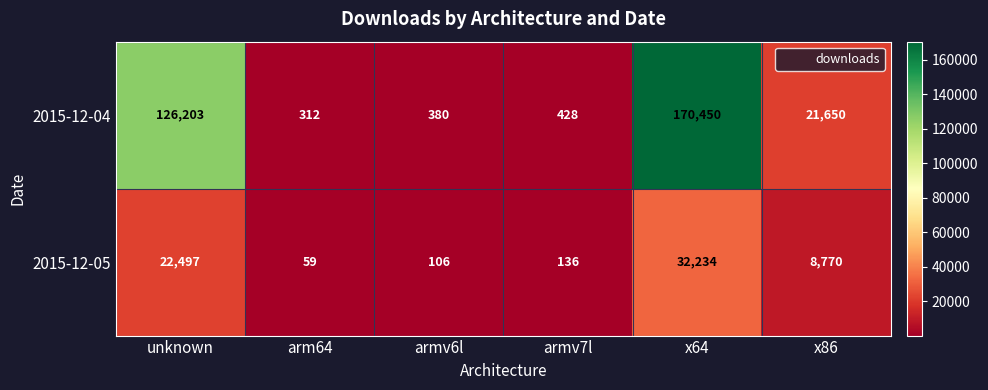

What is the average value of the 2015-12-05 series?

10634